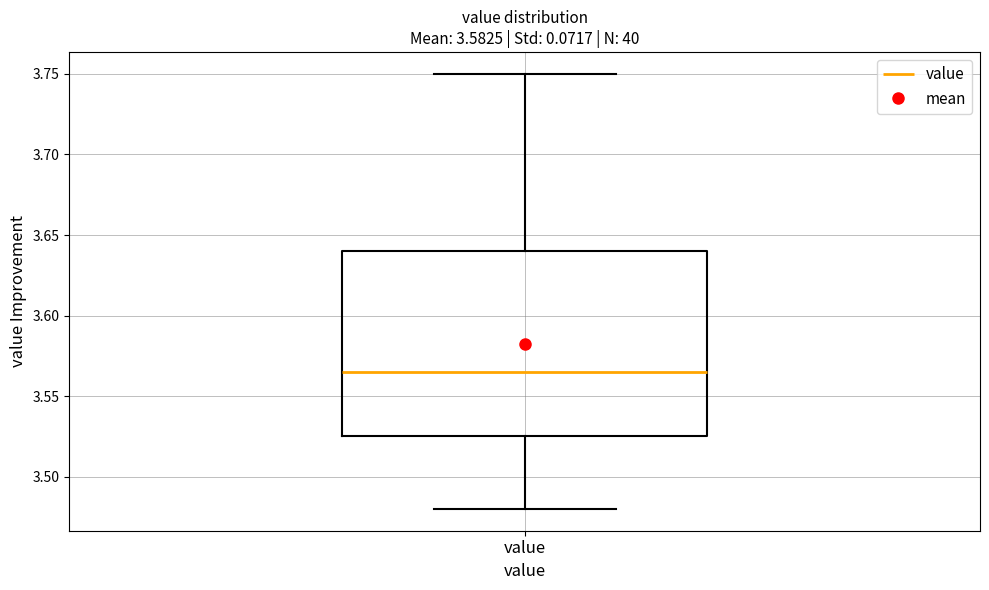

Where does the upper whisker of the box for value end on the y-axis? The values are not printed on the chart, so give them approximately, as read against the axis.

3.750